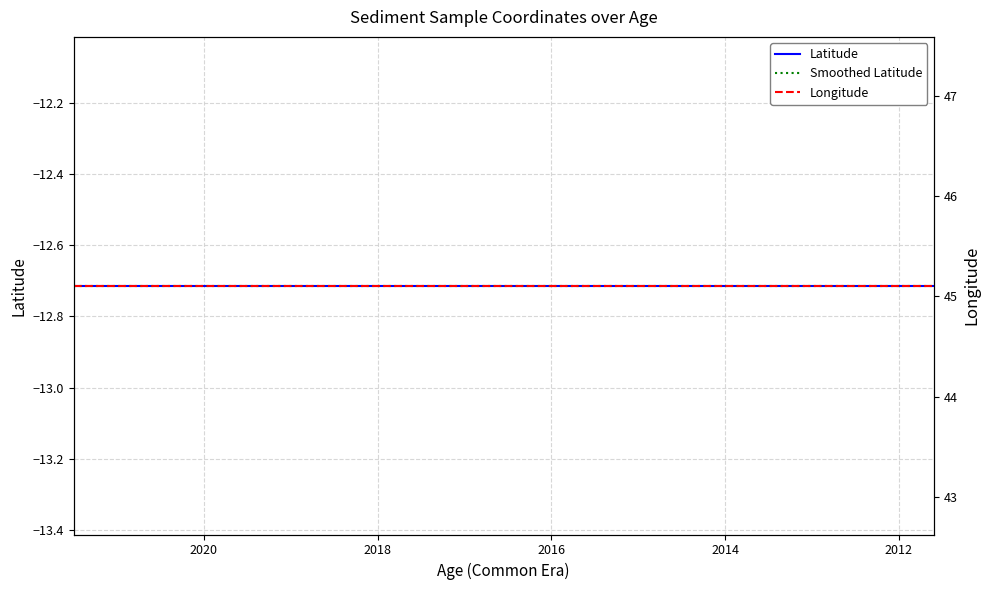

True or false: Smoothed Latitude and Longitude intersect in this chart.

False